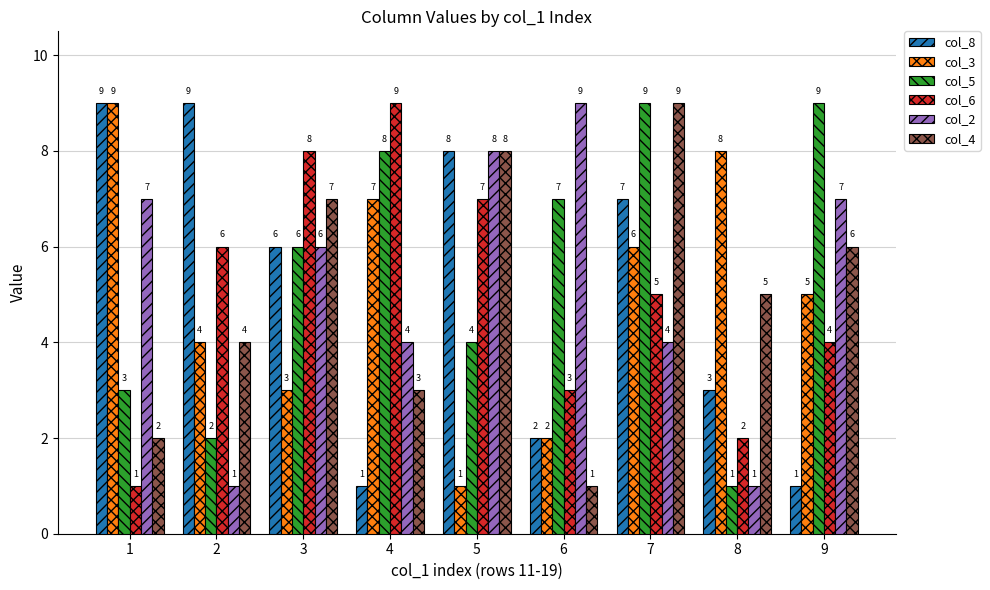

What is the value of the col_6 bar at the 3rd from the left?

8